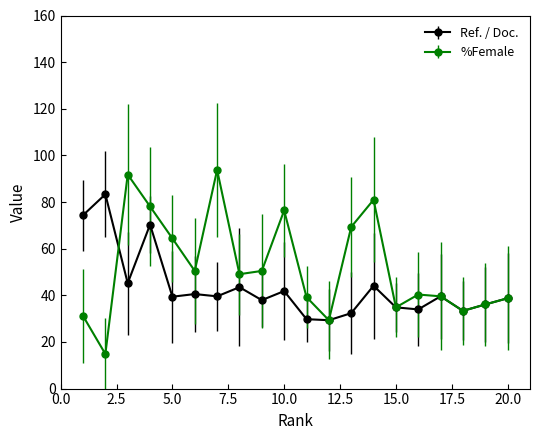

At how many categories does at least one series exceed 67?

8